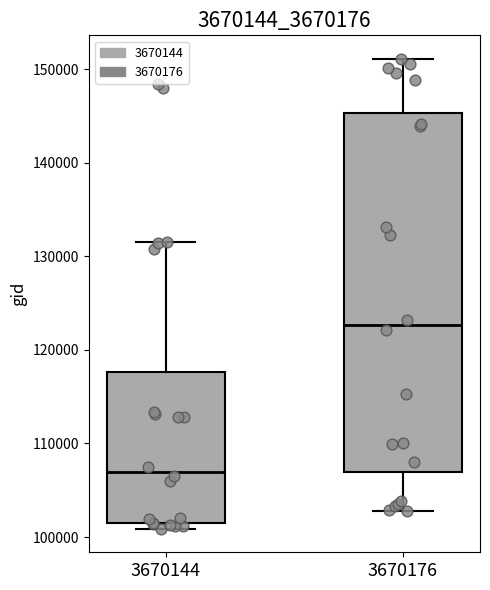

Where does the median line of the box at x = 3670144 sit on the y-axis? The values are not printed on the chart, so give them approximately, as read against the axis.

107000